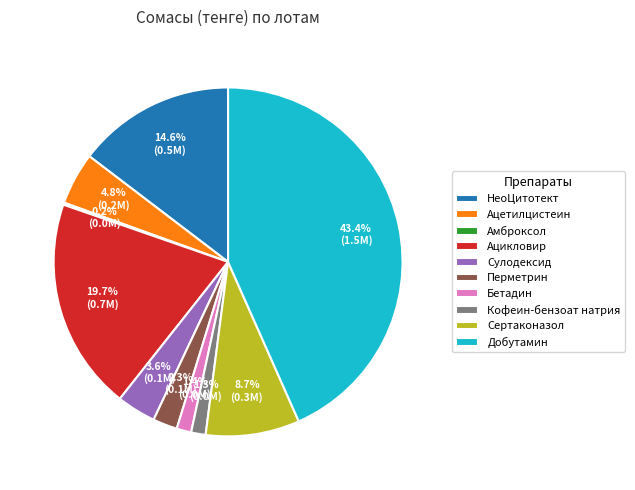

To the nearest percent, what is the difference between the Сулодексид and Кофеин-бензоат натрия slice percentages?

2%